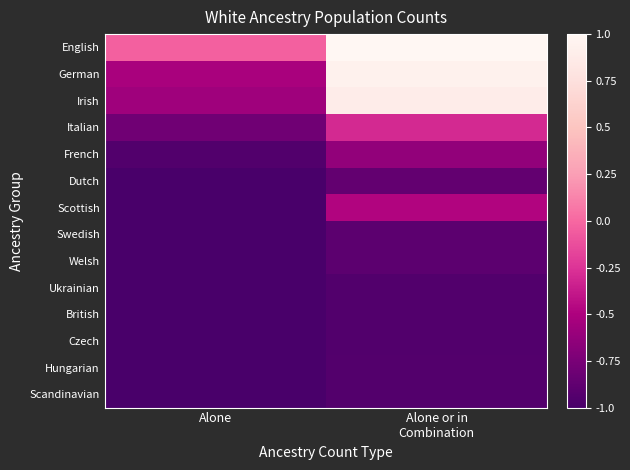

How many data points does each series have?

2